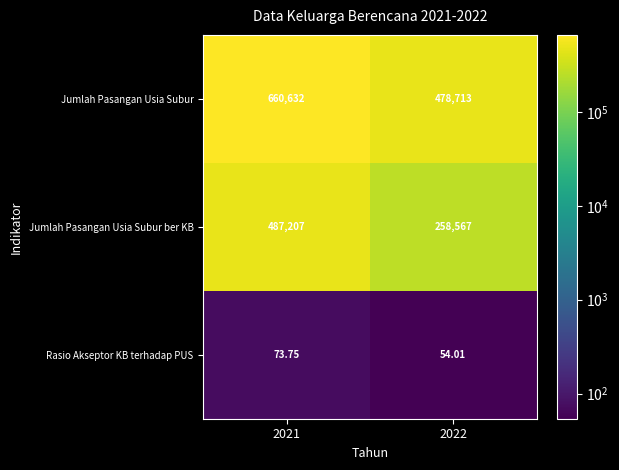

At which category is the sum across all series the highest?

2021